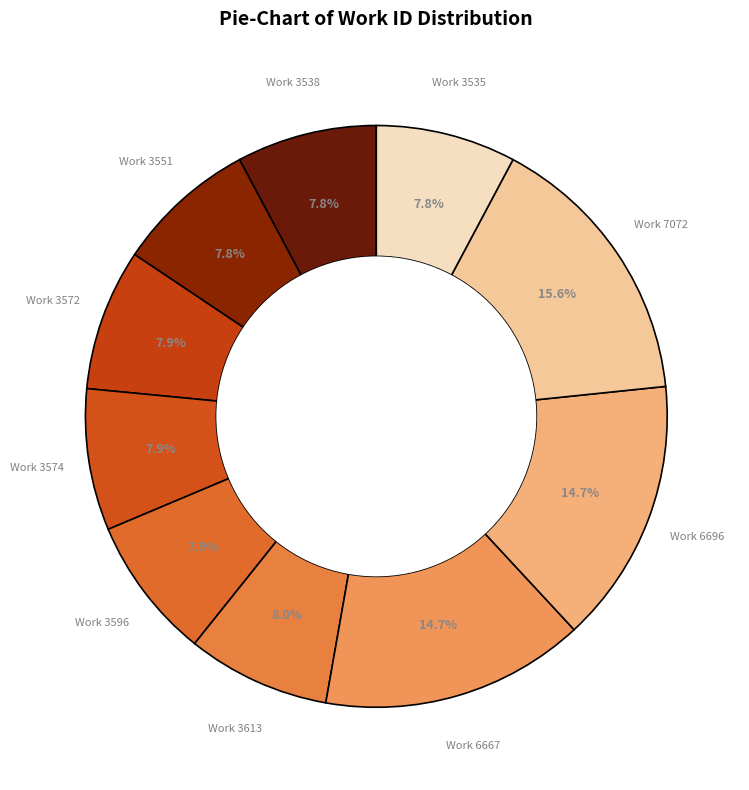

What percentage do Work 3551 and Work 3572 together represent?

15.7%